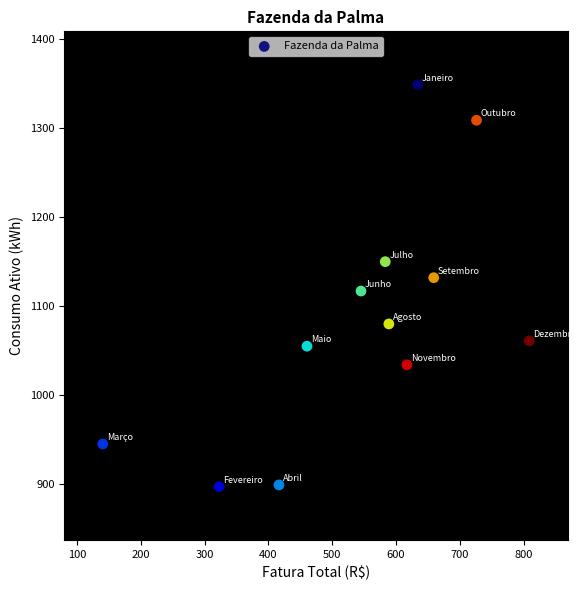

What is the range of Y values (max minus min)?

452